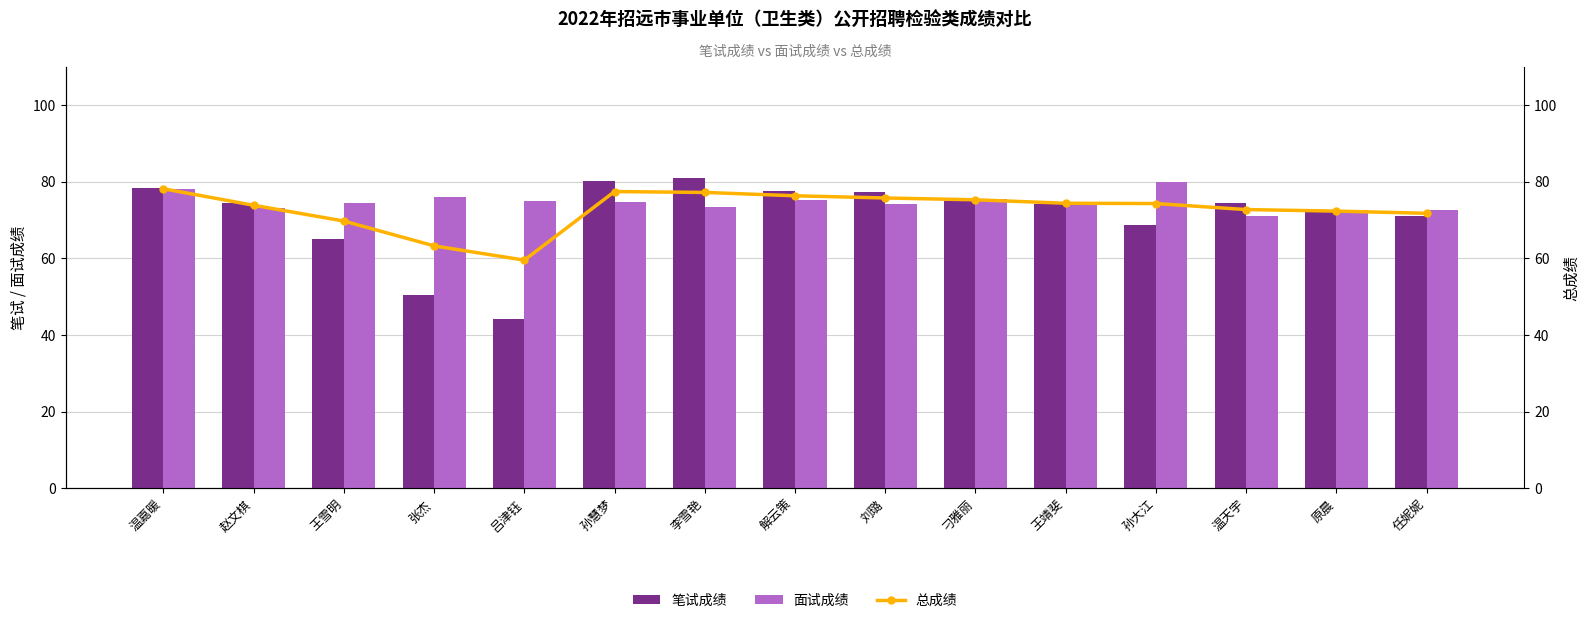

What is the value of the 笔试成绩 bar at the 11th from the left?

74.2